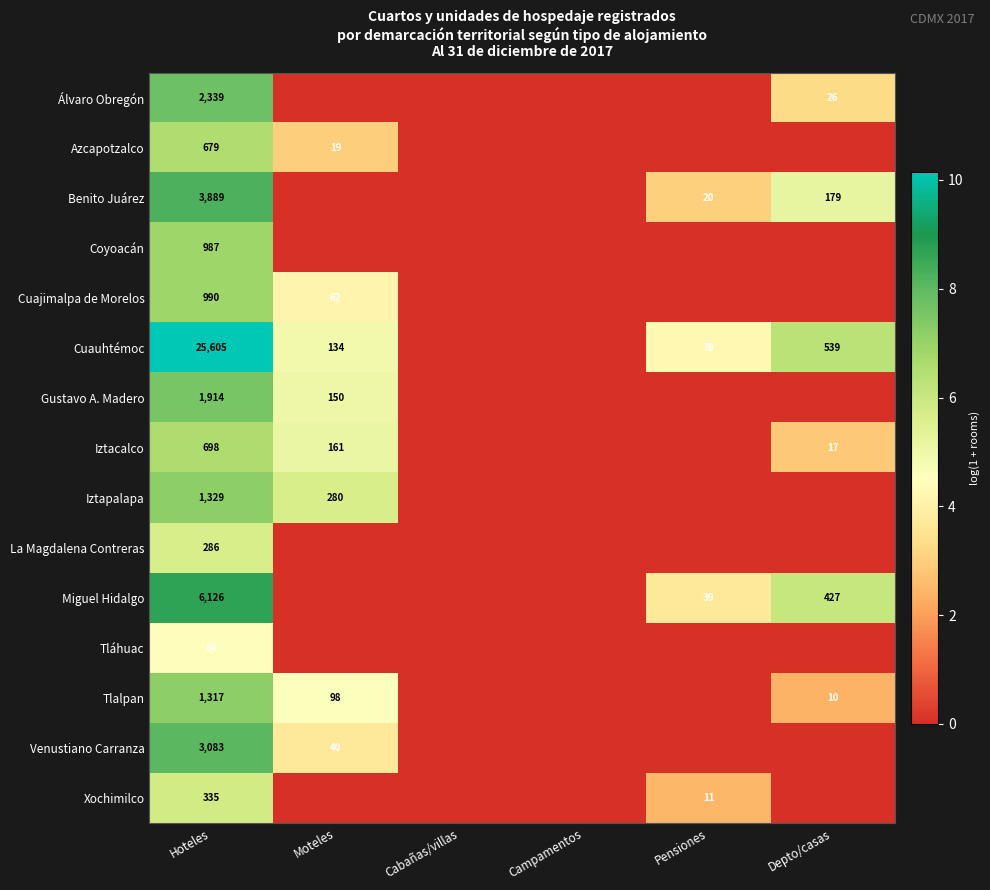

Is it true that La Magdalena Contreras equals 286 at Hoteles?

True